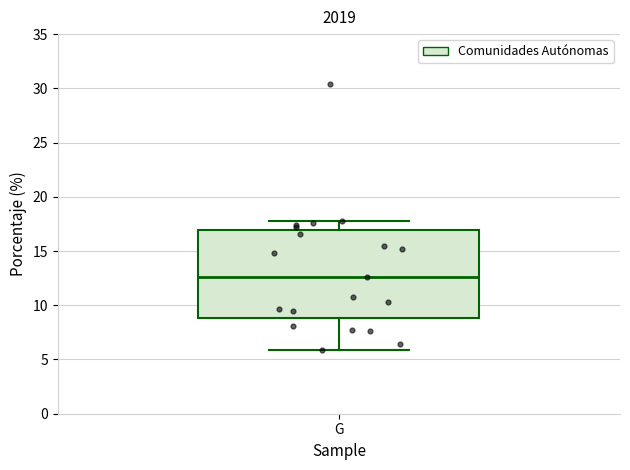

Transcribe this box plot: give where the median line is, the range the box spans, and where the two whiskers end, as read against the y-axis. The values are not printed on the chart, so give them approximately, as read against the axis.

median 12.5, box 9.0 to 17.0, whiskers 6.0 to 18.0